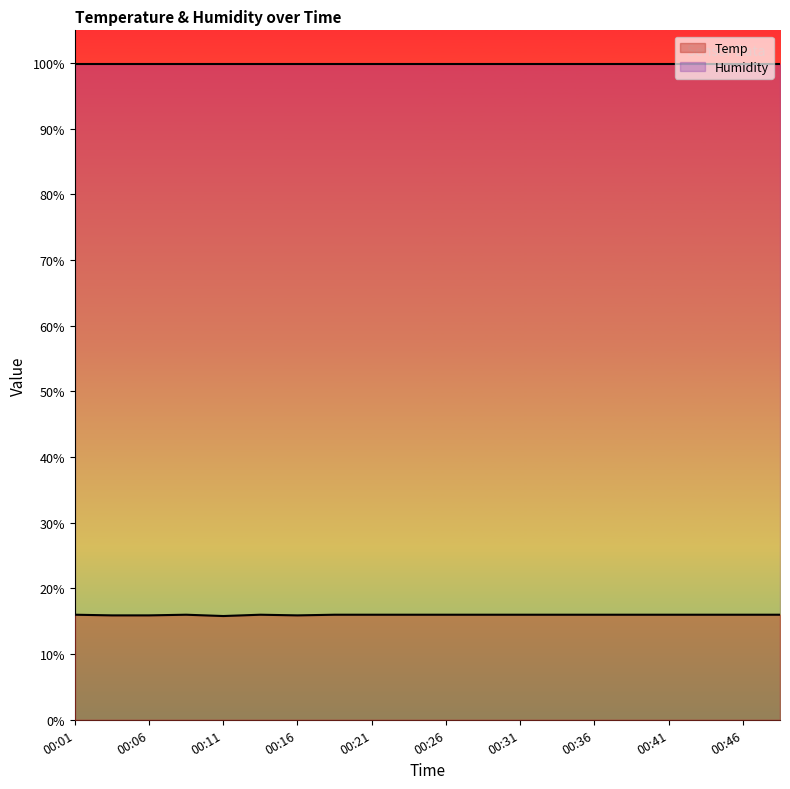

List the labels in order of value, smallest first.

00:11, 00:03, 00:06, 00:16, 00:01, 00:08, 00:13, 00:18, 00:21, 00:23, 00:26, 00:28, 00:31, 00:33, 00:36, 00:38, 00:41, 00:43, 00:46, 00:48